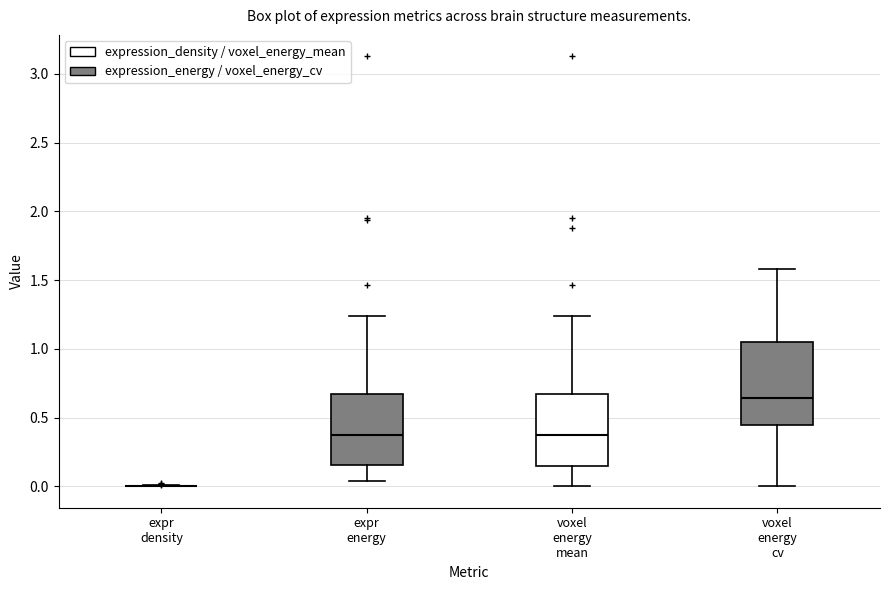

Which box is the tallest, from its lower edge to its upper edge?

voxel energy cv